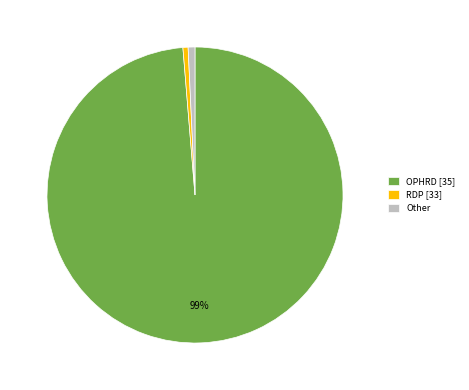

Is the sum of RDP [33] and Other greater than half?

No